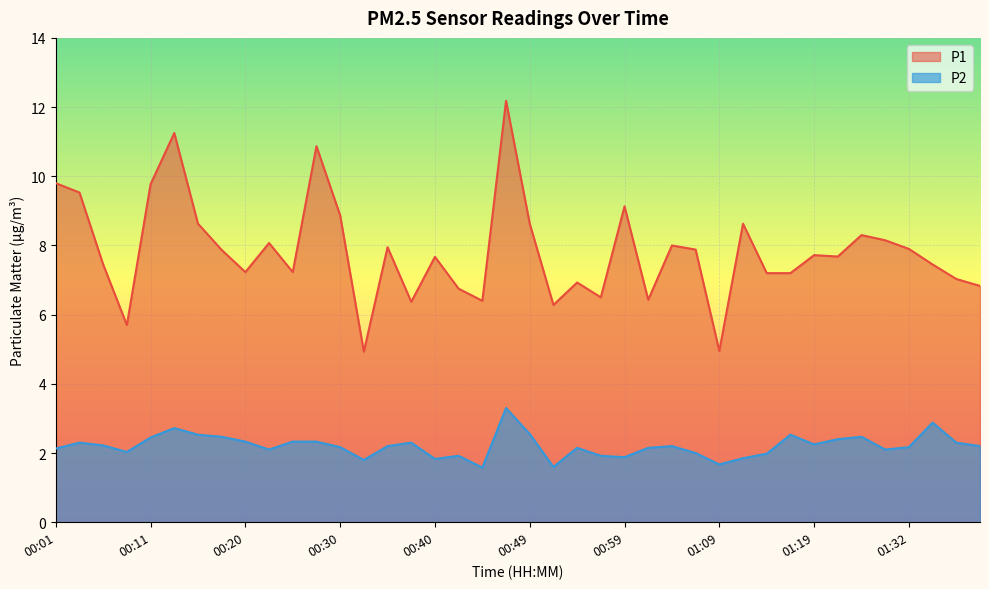

What is the spread (max minus min) of values at 00:35?

5.8